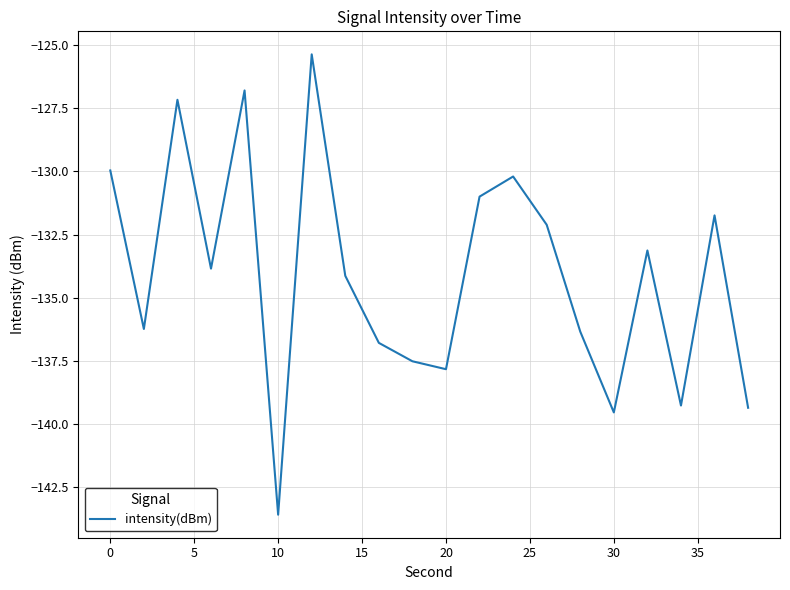

What is the maximum value shown in the chart?

-125.4